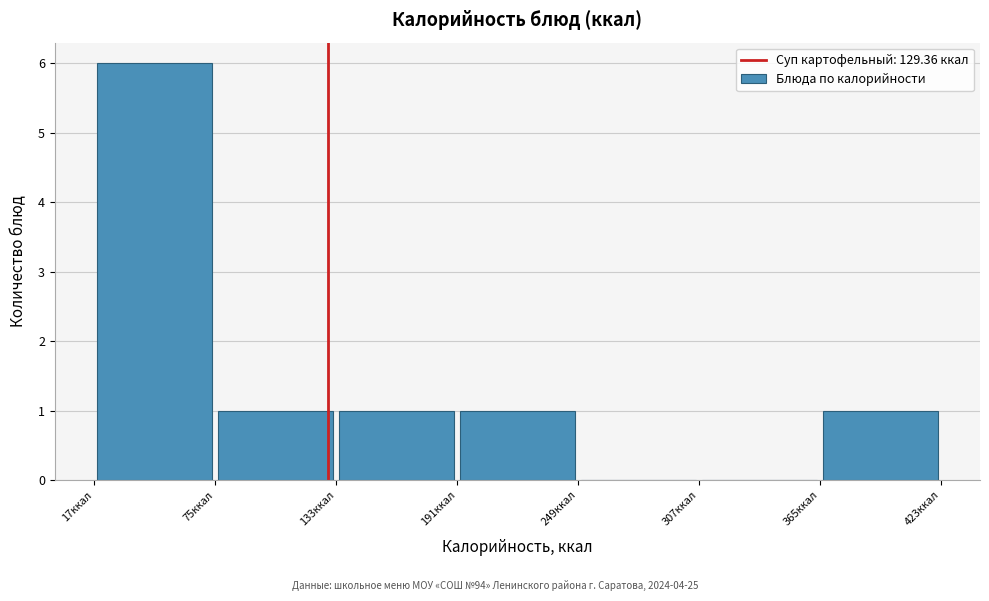

Over which range of the x-axis is the bar tallest?

20 to 80